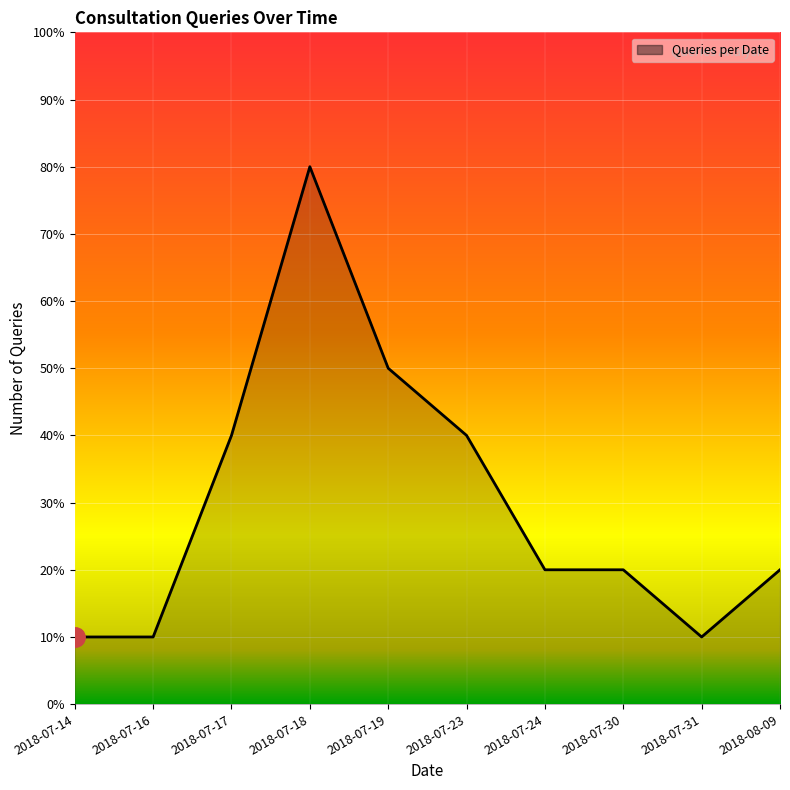

What is the sum of all values?

30